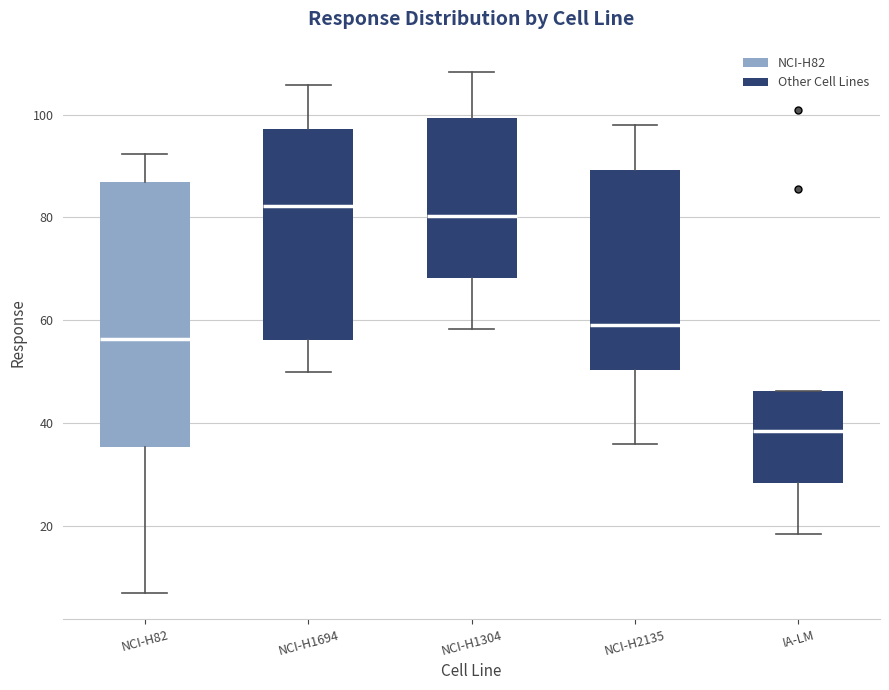

Reading left to right, read every box against the y-axis: the position of its median line, the range the box covers, and the ends of its whiskers. The values are not printed on the chart, so give them approximately, as read against the axis.

NCI-H82: median 56, box 36 to 86, whiskers 6 to 92
NCI-H1694: median 82, box 56 to 98, whiskers 50 to 106
NCI-H1304: median 80, box 68 to 100, whiskers 58 to 108
NCI-H2135: median 60, box 50 to 90, whiskers 36 to 98
IA-LM: median 38, box 28 to 46, whiskers 18 to 46